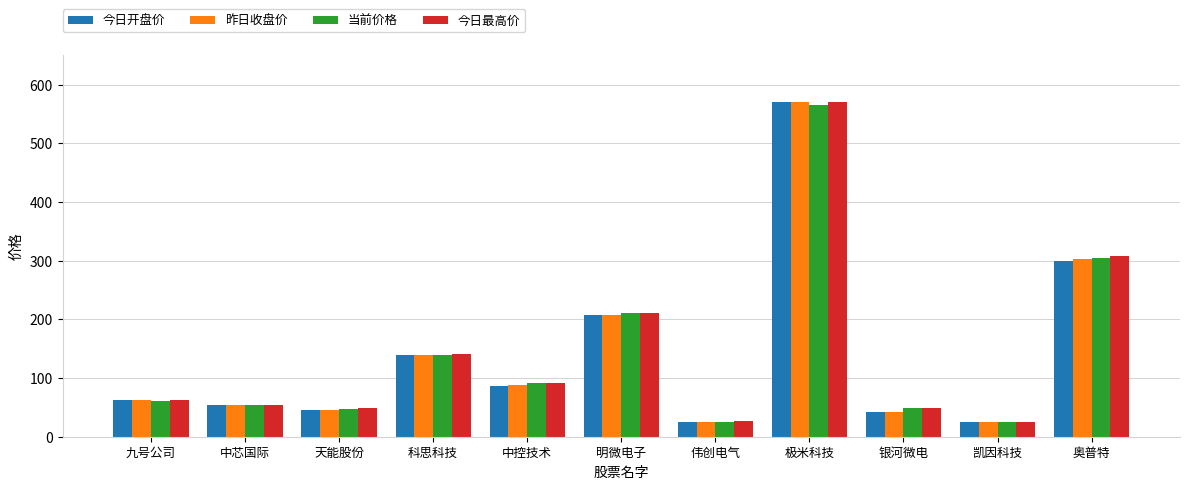

What is the value of the 今日开盘价 bar at the 10th from the left?

24.6